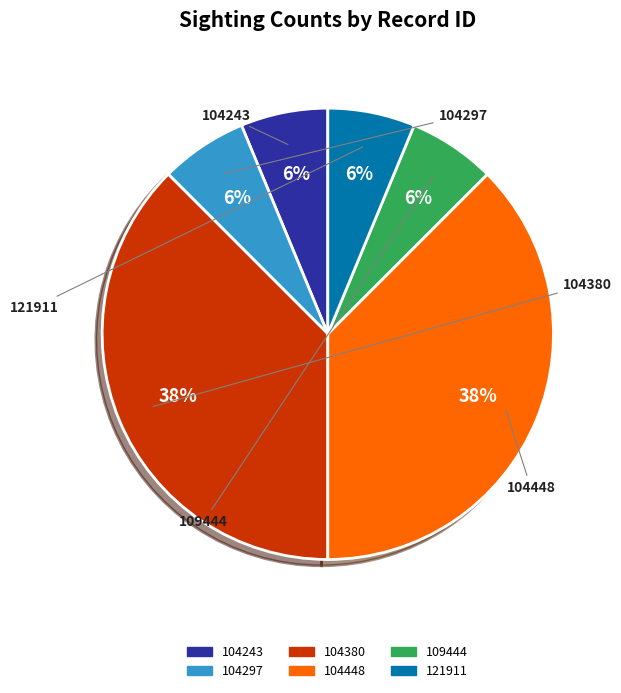

To the nearest percent, what is the combined percentage of 104297 and 104448?

44%